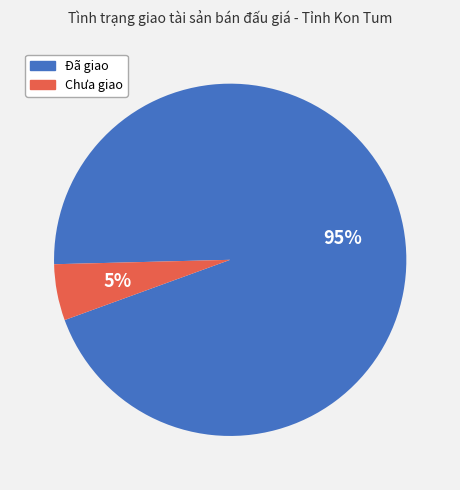

Is there a majority slice in this chart?

Yes